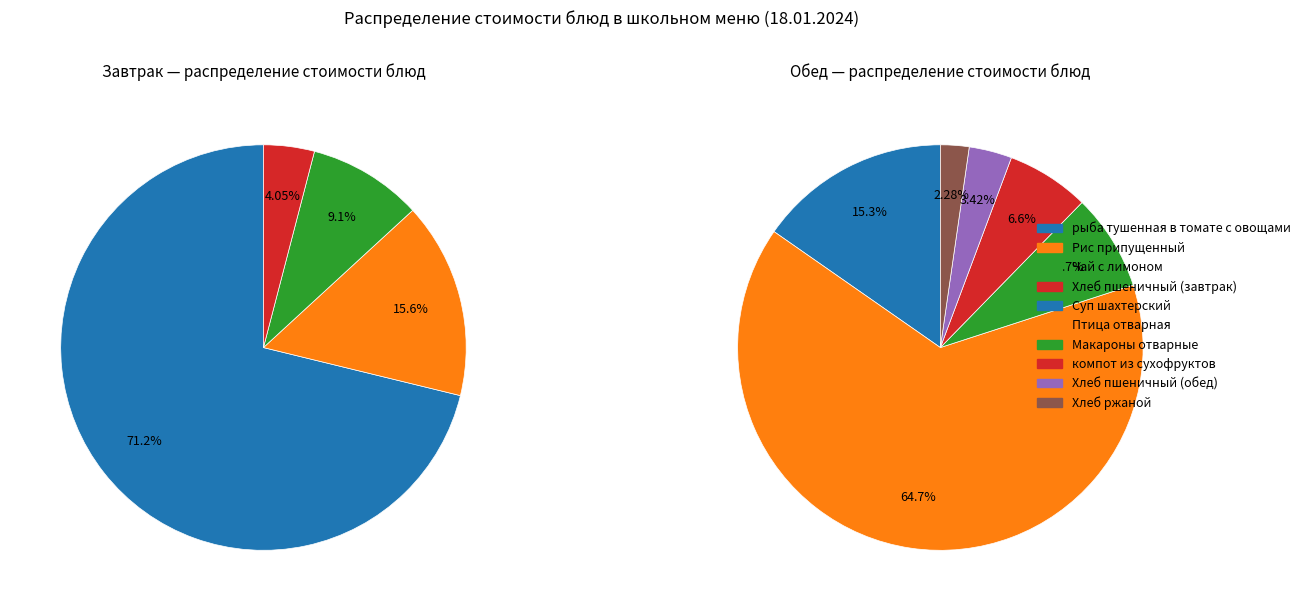

To the nearest percent, what is the combined percentage of Чай с лимоном and Хлеб пшеничный (обед)?

7%